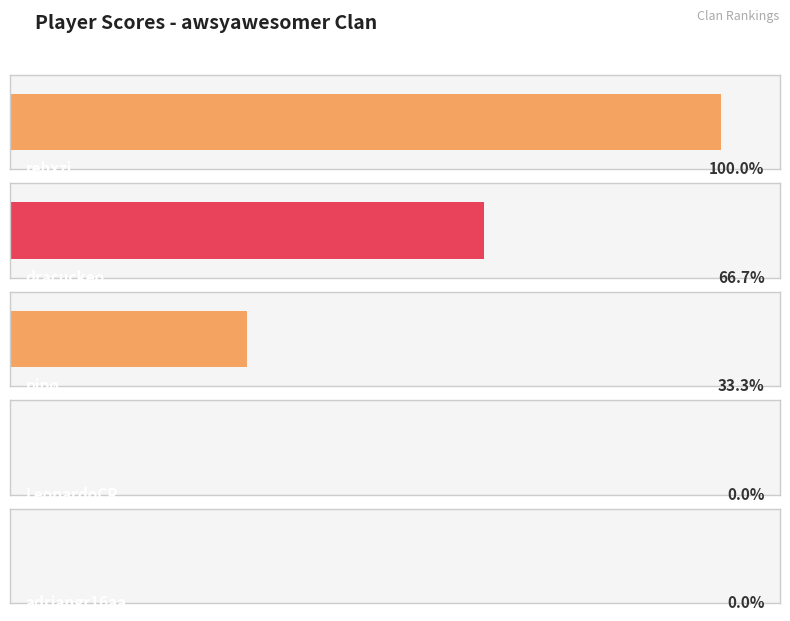

True or false: the data shows 2 at dracuckeo.

False